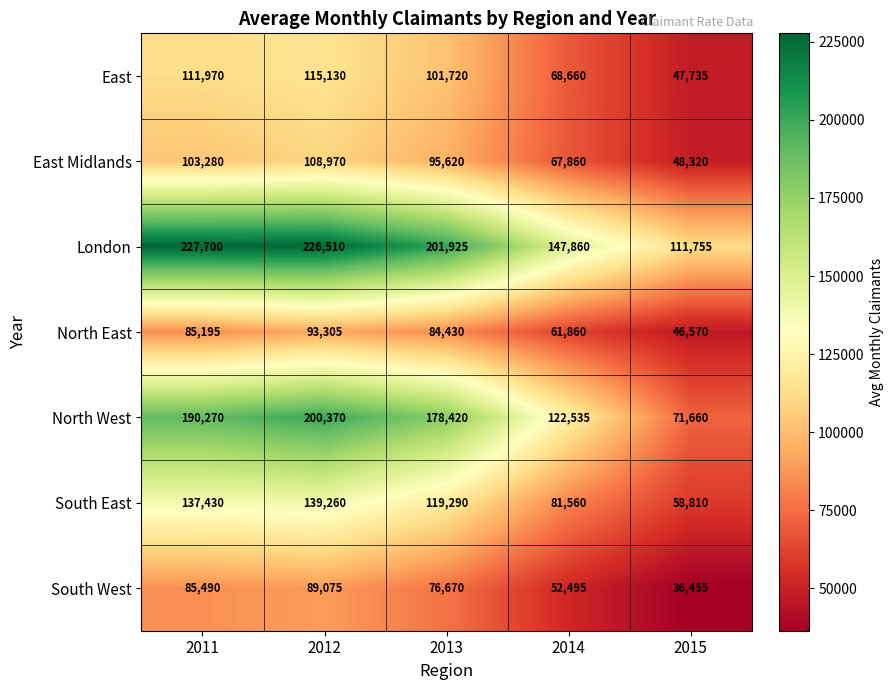

Which series has the largest total across all categories?

London